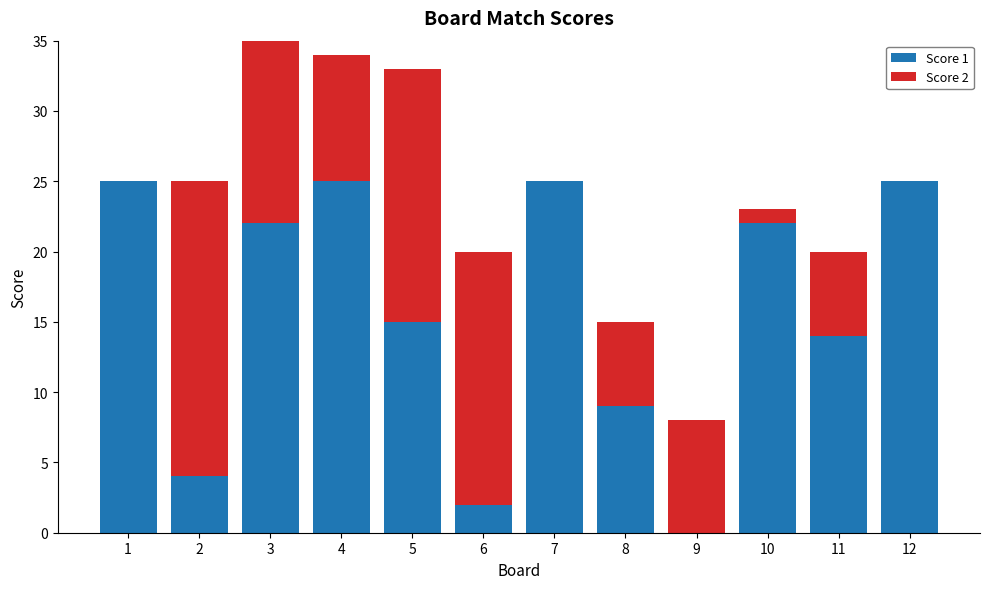

List the labels in order of Score 1 value, largest first.

1, 4, 7, 12, 3, 10, 5, 11, 8, 2, 6, 9